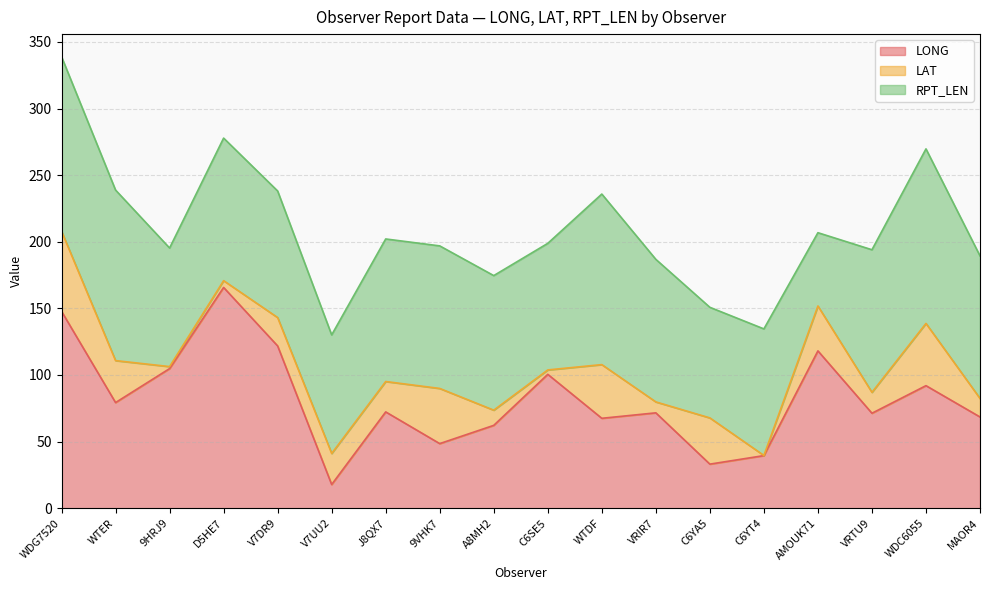

At VRTU9, list the series in order from smallest to largest.

LAT, LONG, RPT_LEN